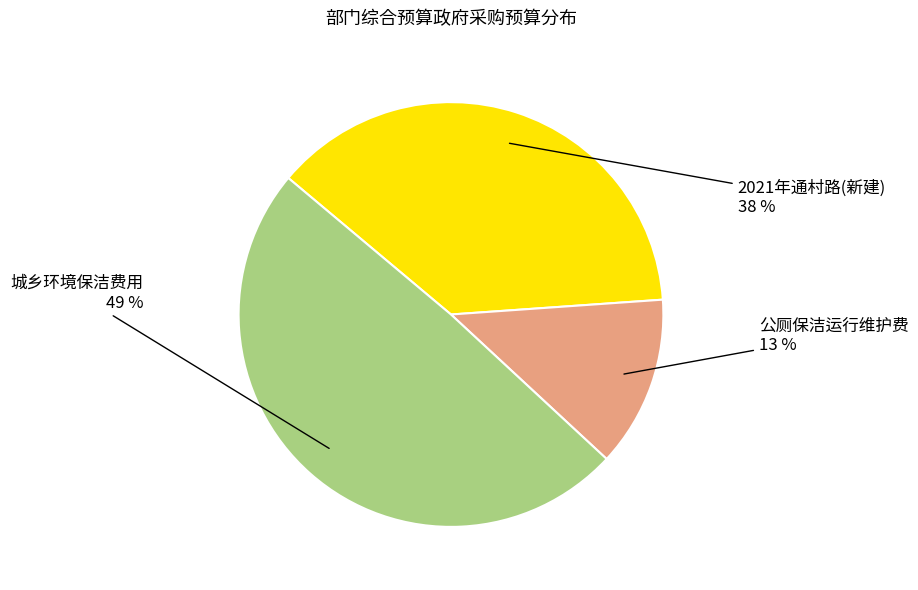

Is 城乡环境保洁费用 the majority of the pie?

No